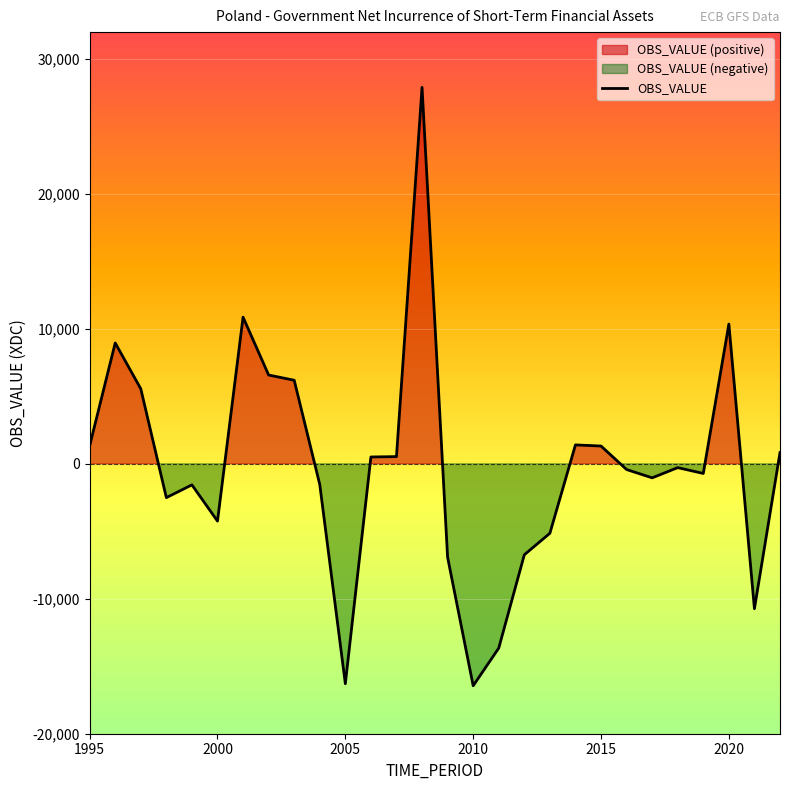

What is the minimum value for OBS_VALUE?

-16446